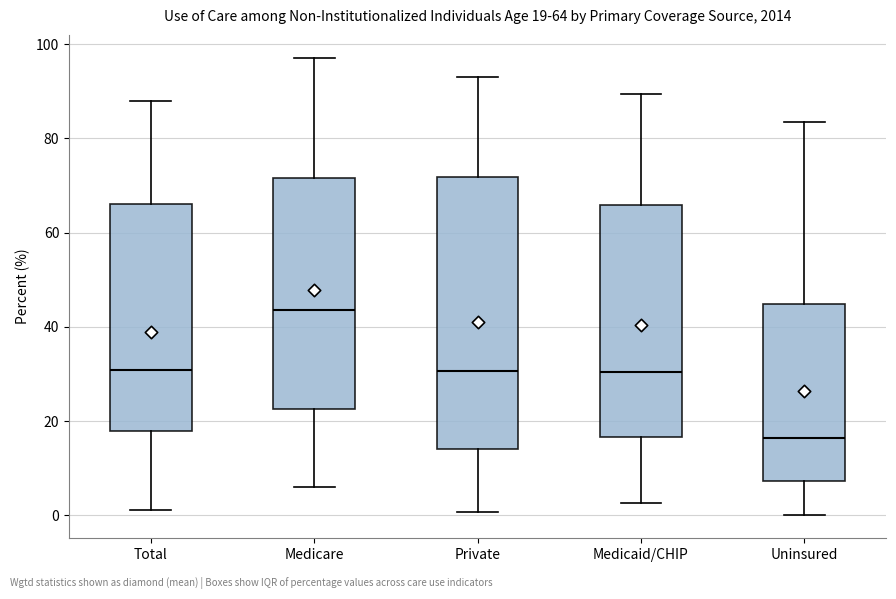

Which box has the highest median line?

Medicare